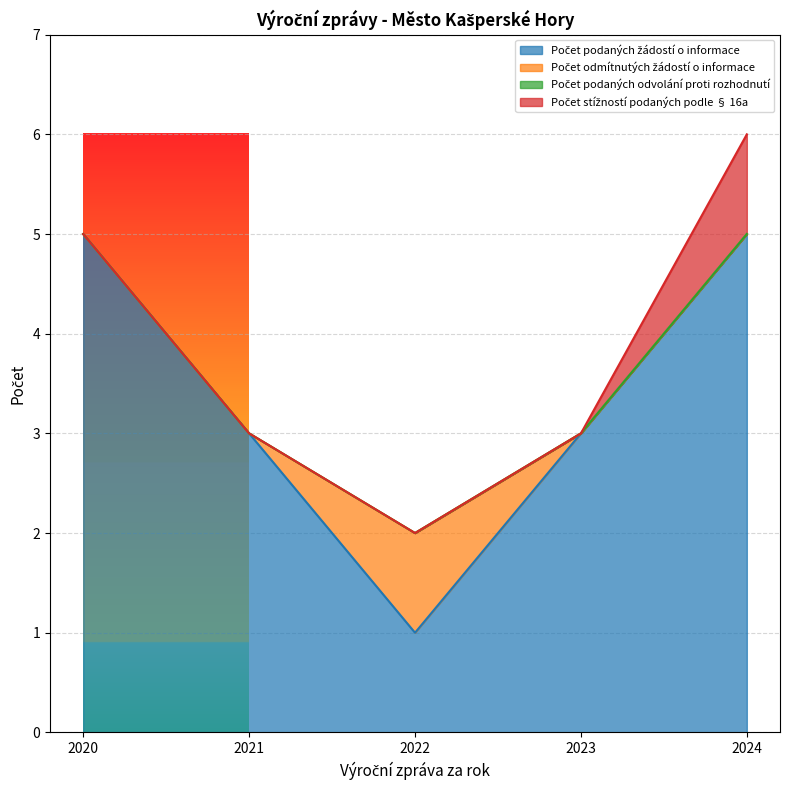

Reading left to right, extract all data points from this chart.

Počet podaných žádostí o informace: 2020=5	2021=3	2022=1	2023=3	2024=5
Počet odmítnutých žádostí o informace: 2020=0	2021=0	2022=1	2023=0	2024=0
Počet podaných odvolání proti rozhodnutí: 2020=0	2021=0	2022=0	2023=0	2024=0
Počet stížností podaných podle § 16a: 2020=0	2021=0	2022=0	2023=0	2024=1